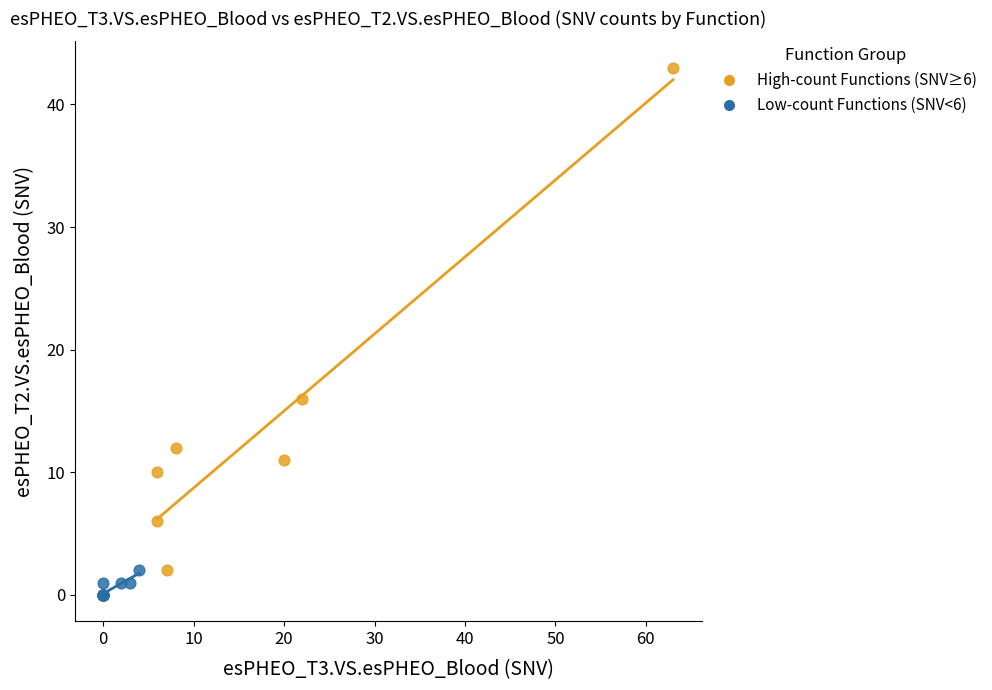

Which series has the widest spread of Y values?

High-count Functions (SNV≥6)